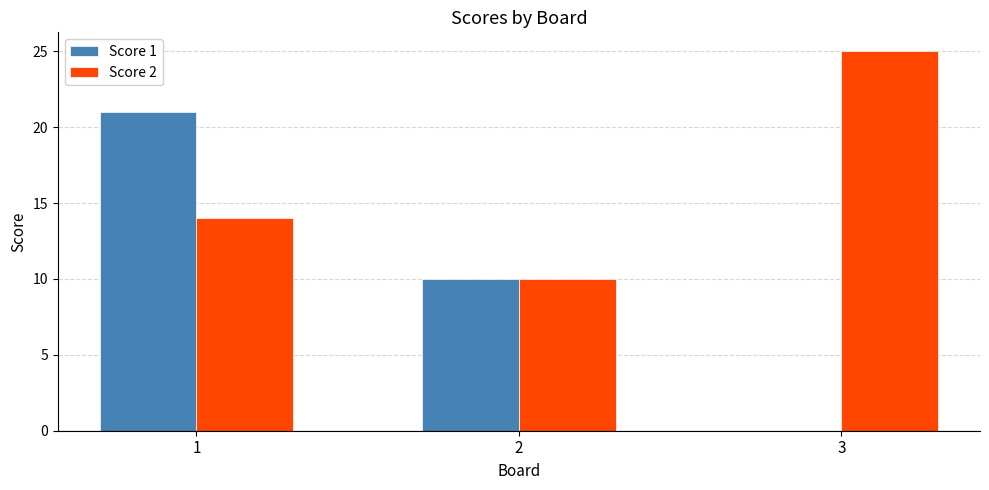

The Score 1 series shows 9 at 1. True or false?

False